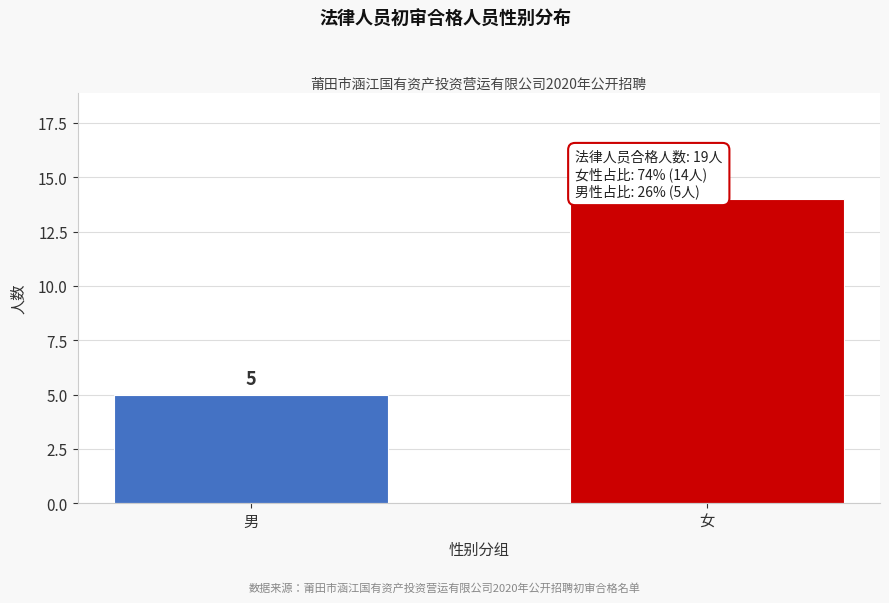

Reading left to right, transcribe all the data shown in this chart.

5	14